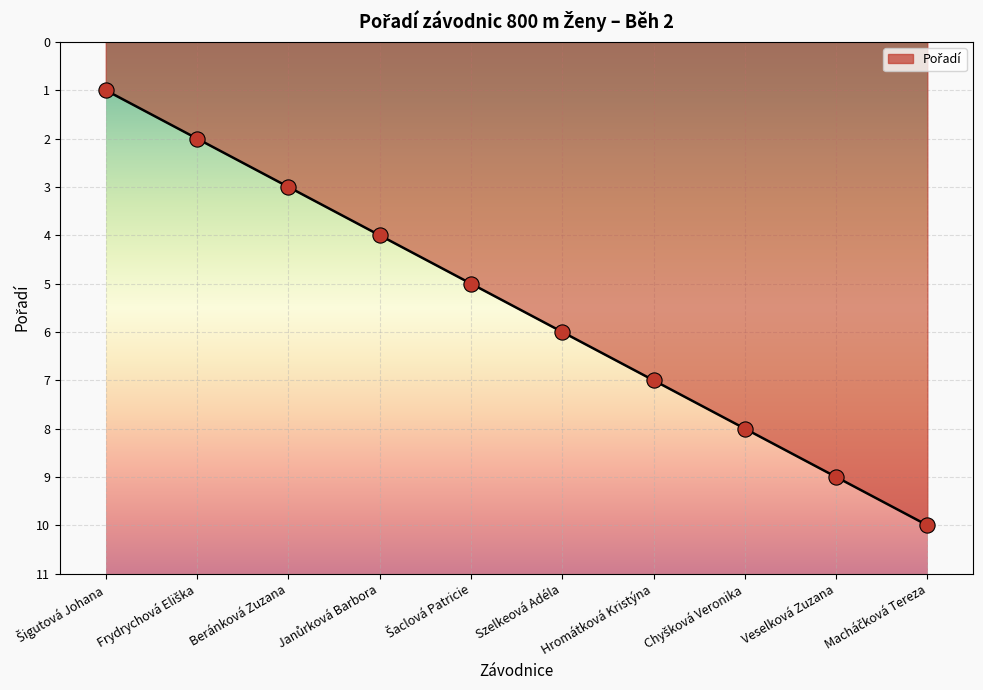

What is the greatest value displayed?

10